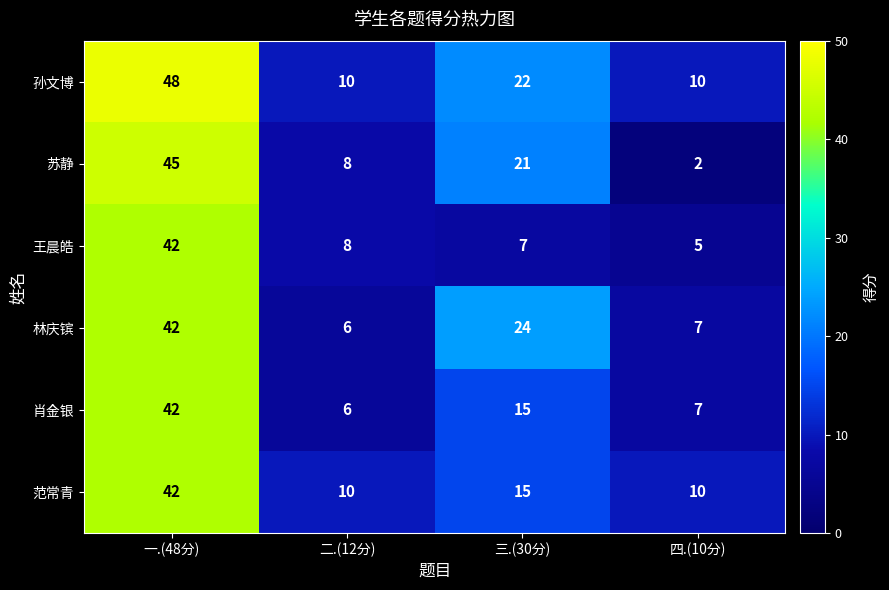

Which category has the highest value across all series?

一.(48分)